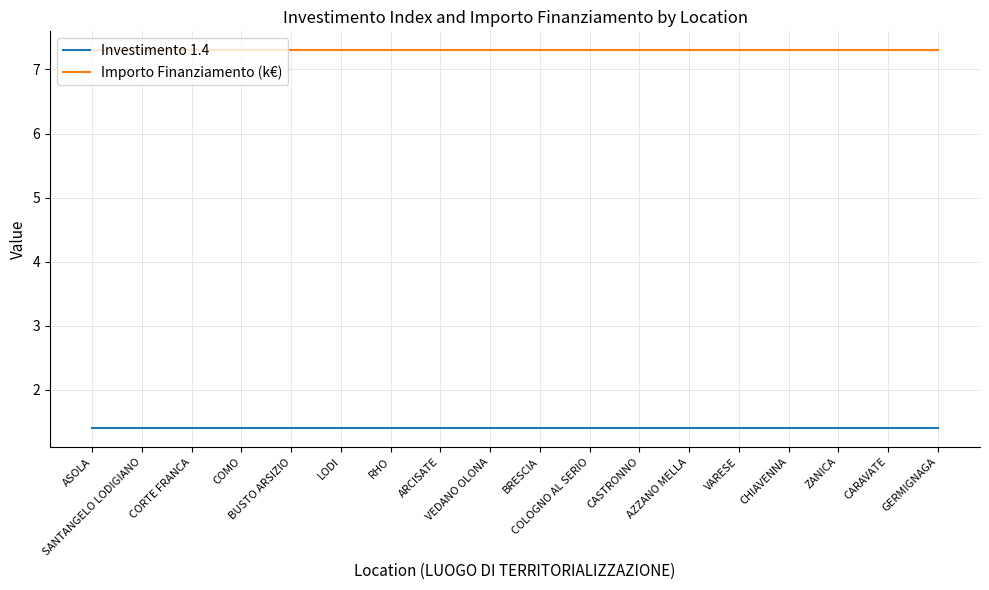

Rank the series at CASTRONNO from lowest to highest value.

Investimento 1.4, Importo Finanziamento (k€)